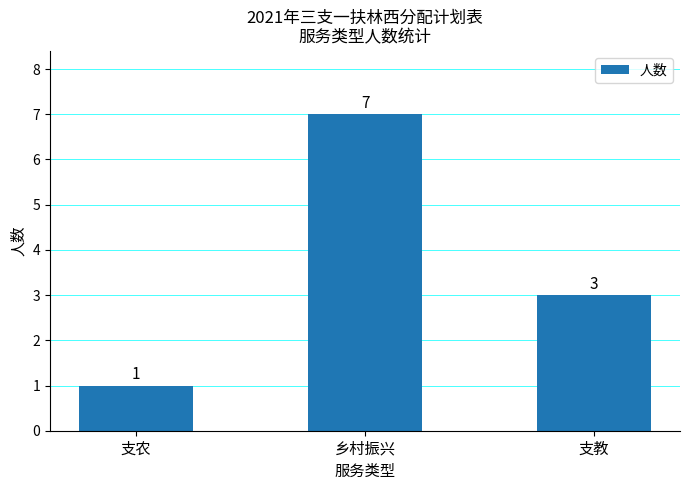

List the labels in order of value, largest first.

乡村振兴, 支教, 支农